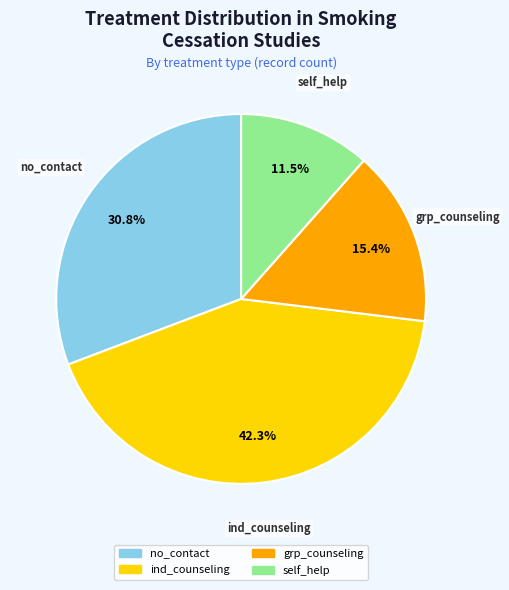

Does any single category account for the majority?

No